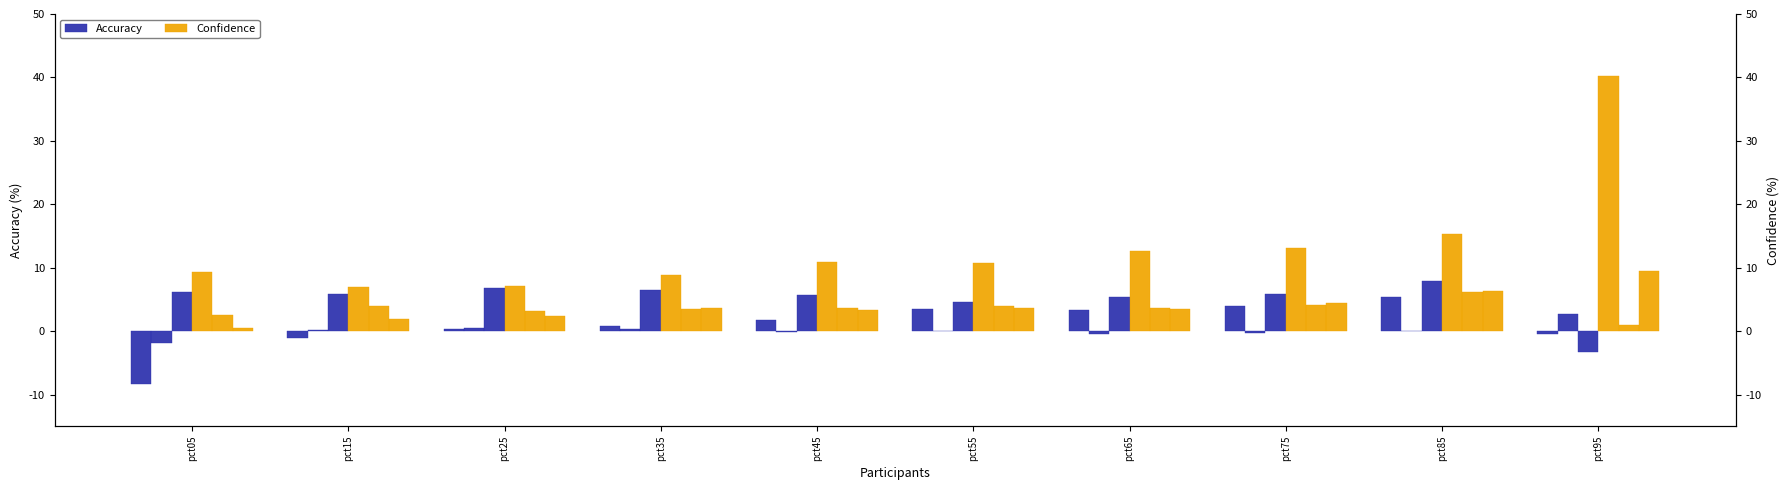

Rank the series by their maximum value, from lowest to highest.

Accuracy, Confidence